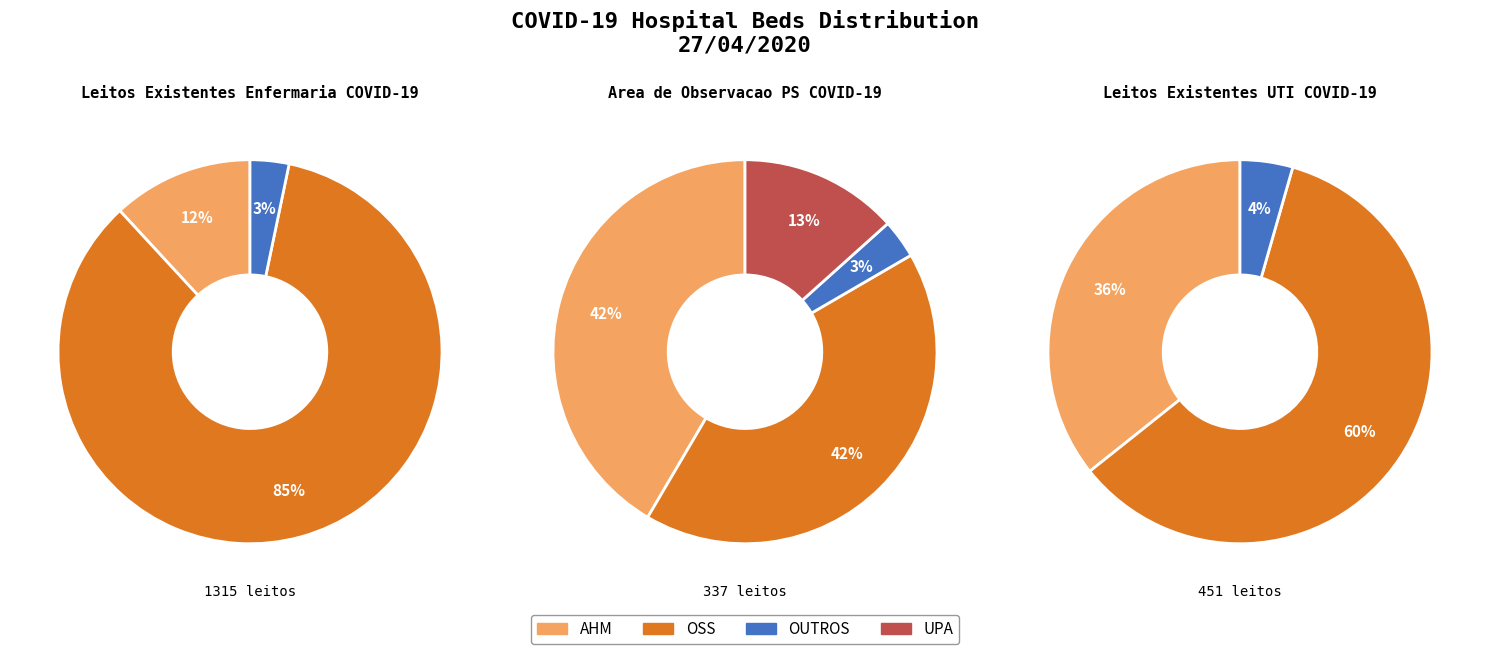

Is it true that AHM is 20% of the pie?

False